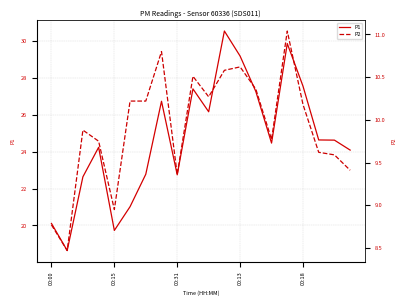

True or false: P1 has a value of 5.4 at 00:15.

False